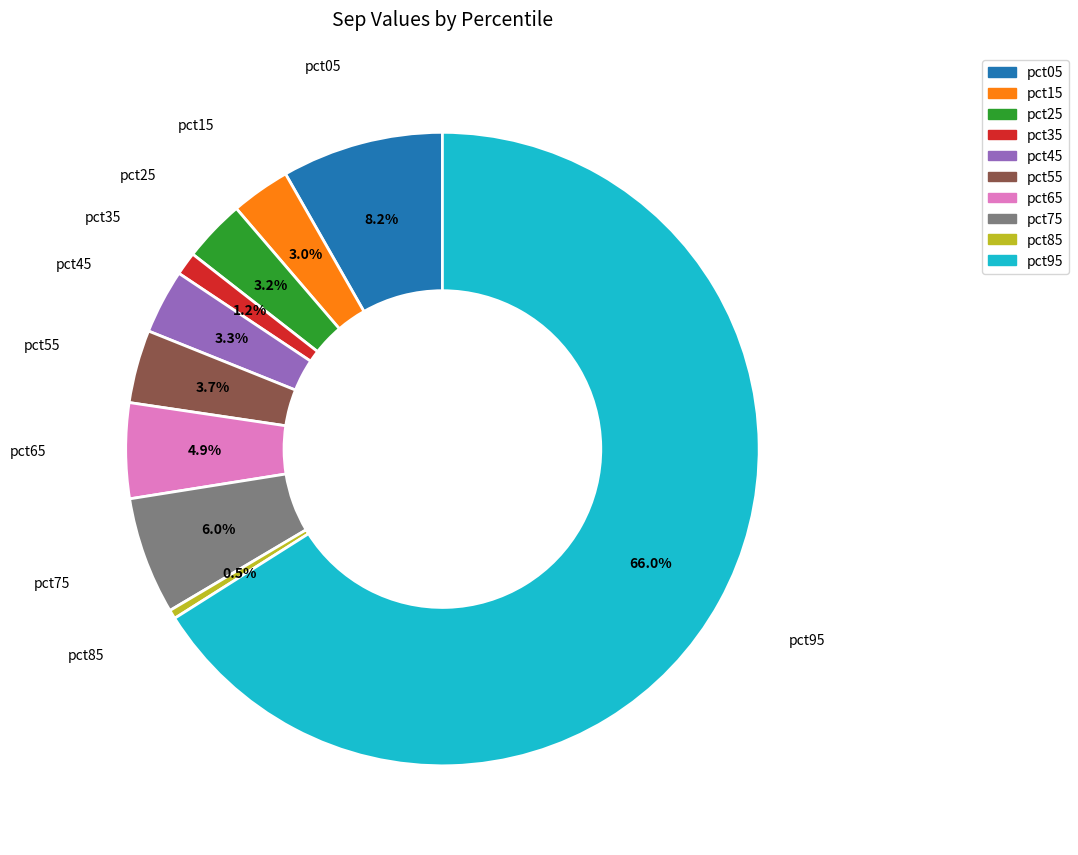

What is the total percentage of pct35 and pct75?

7.2%